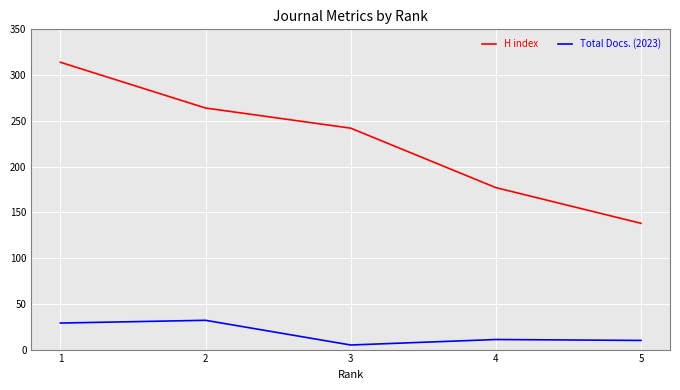

The Total Docs. (2023) series shows 49 at 1. True or false?

False